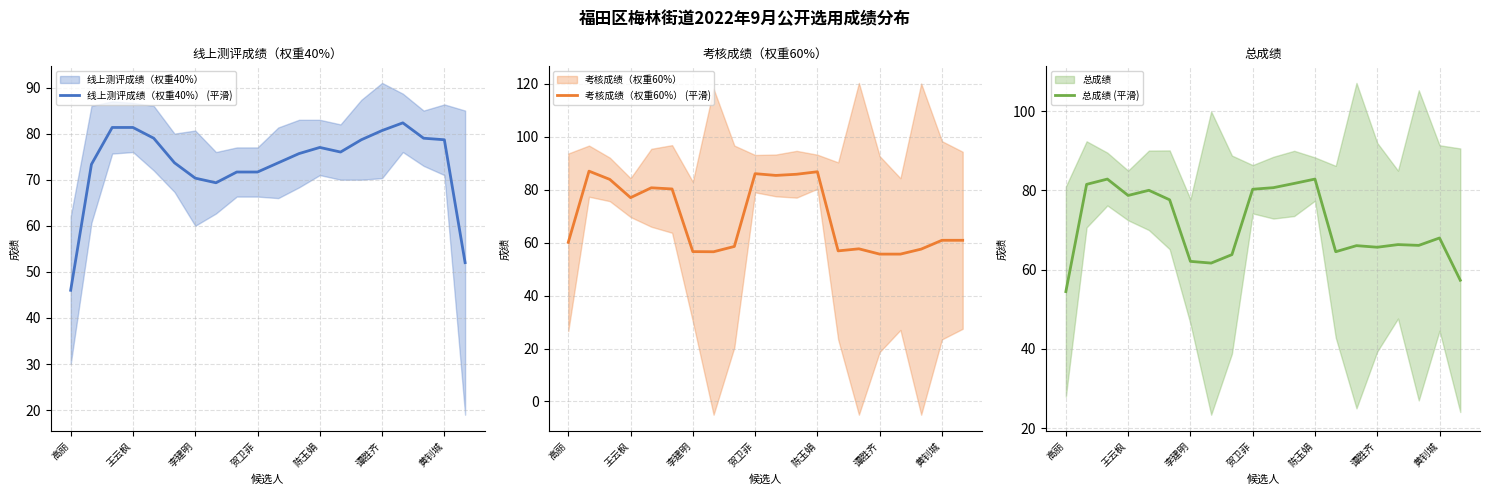

What is the difference between the maximum and minimum values in the 总成绩 (平滑) series?

28.4